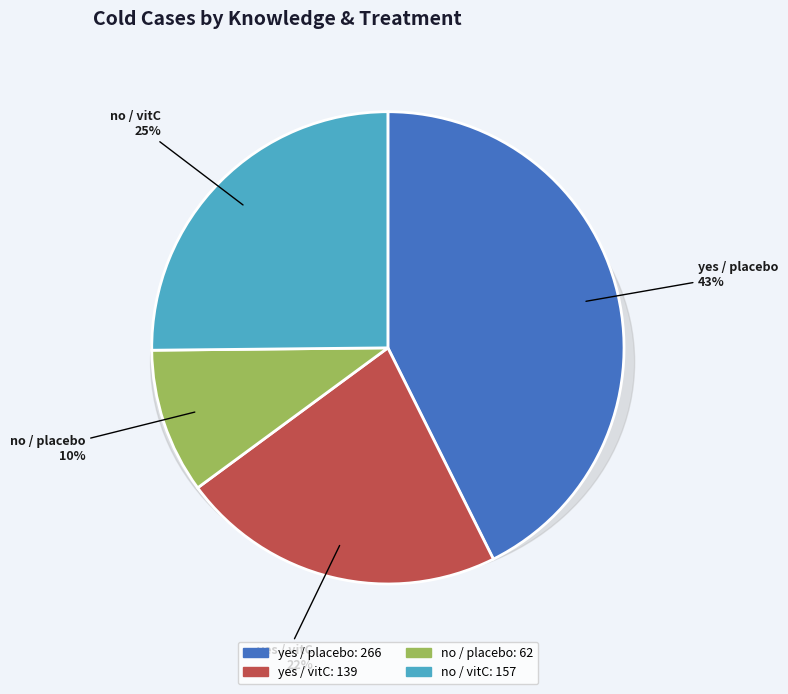

Between yes / vitC and no / vitC, which is larger?

no / vitC